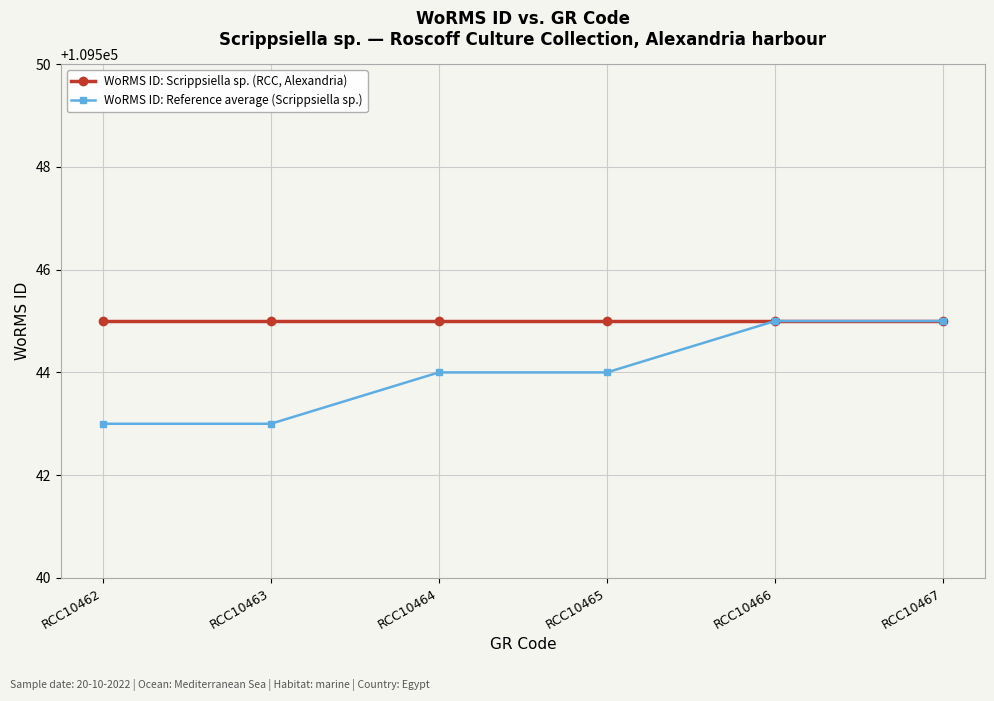

The value of WoRMS ID: Scrippsiella sp. (RCC, Alexandria) at RCC10467 is 109545. True or false?

True